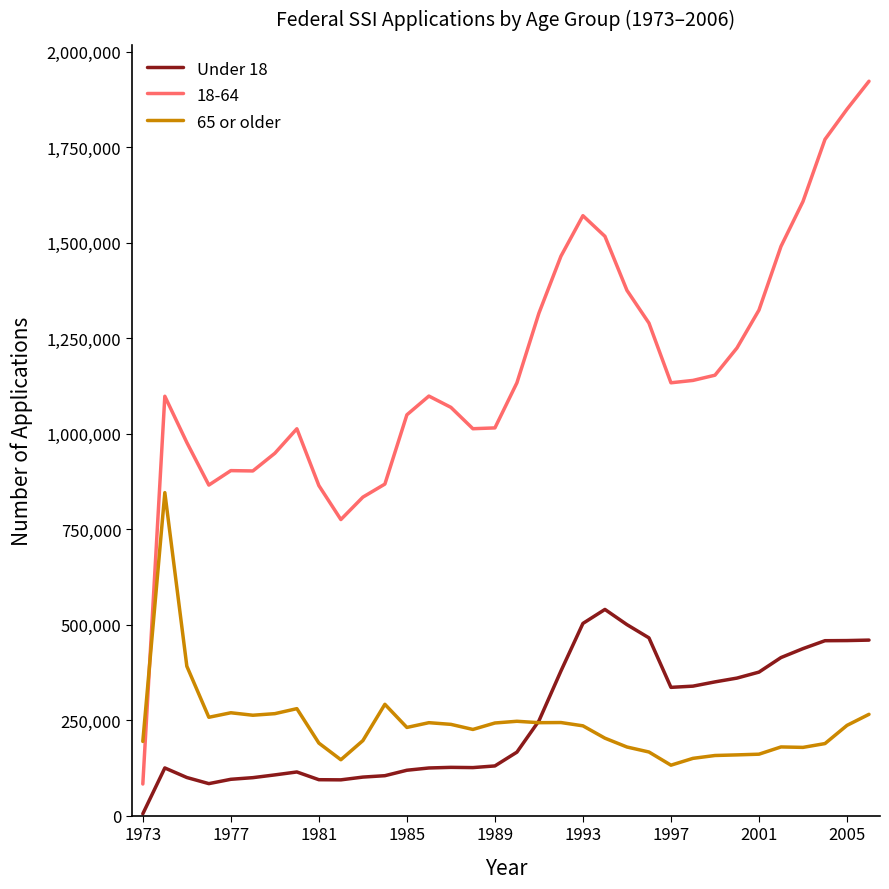

How many lines are shown in the chart?

3